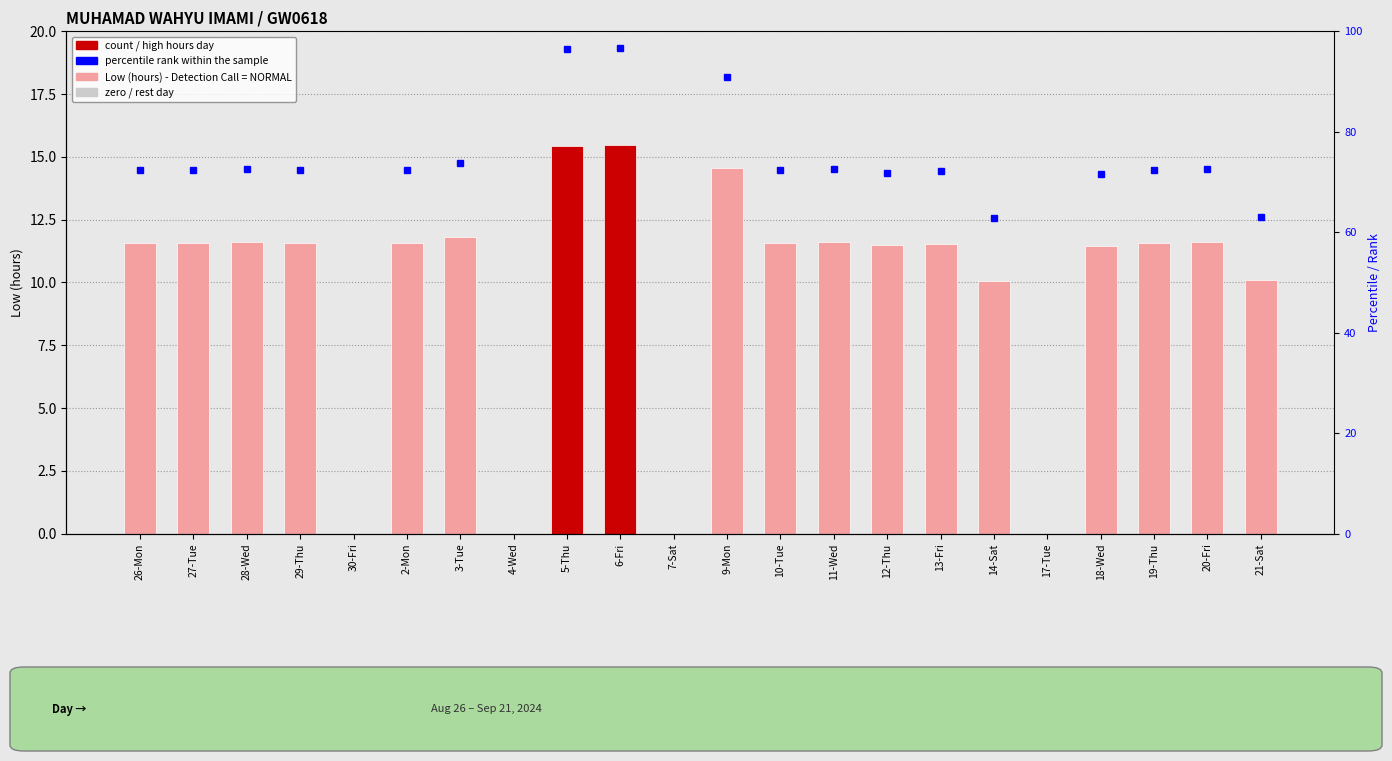

Where does the data first go above 11?

26-Mon